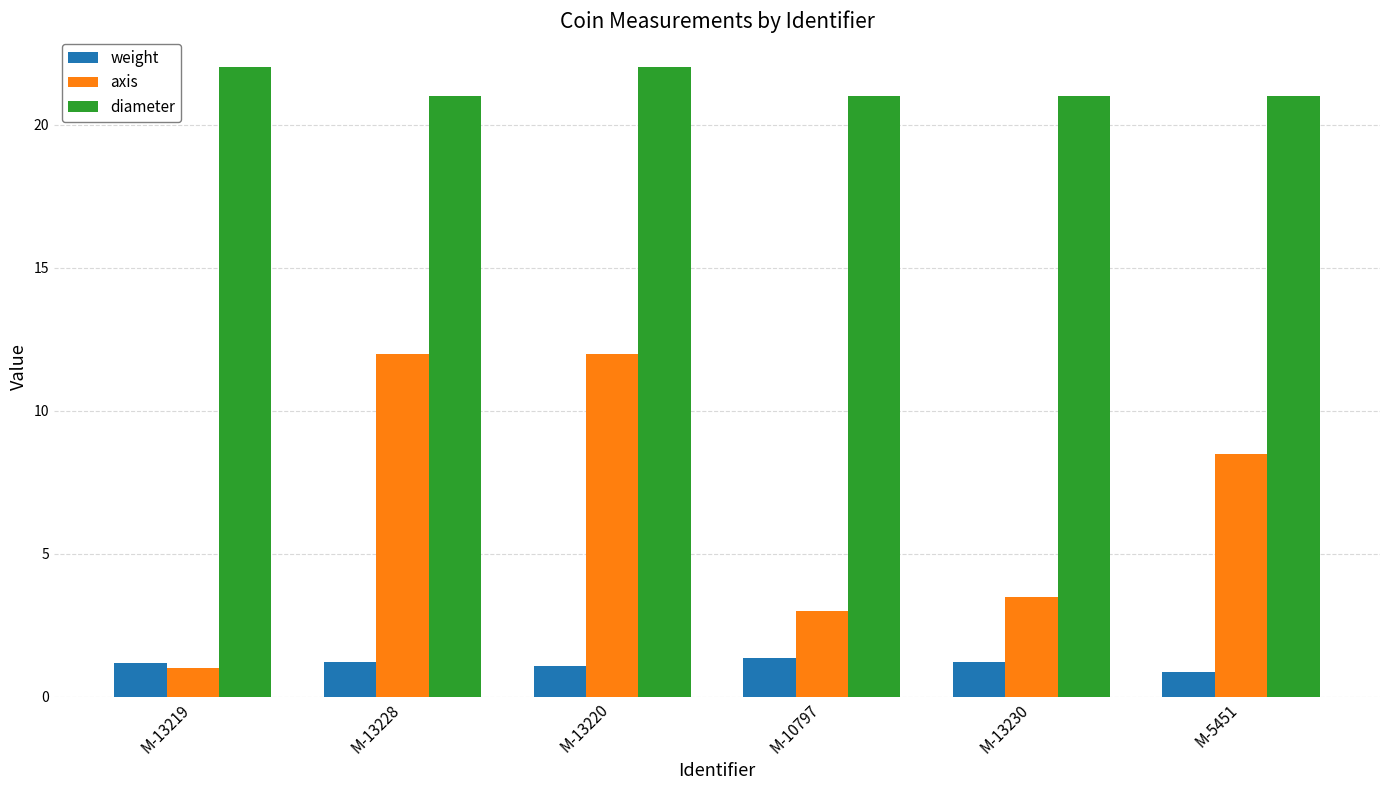

How many data points does each series have?

6